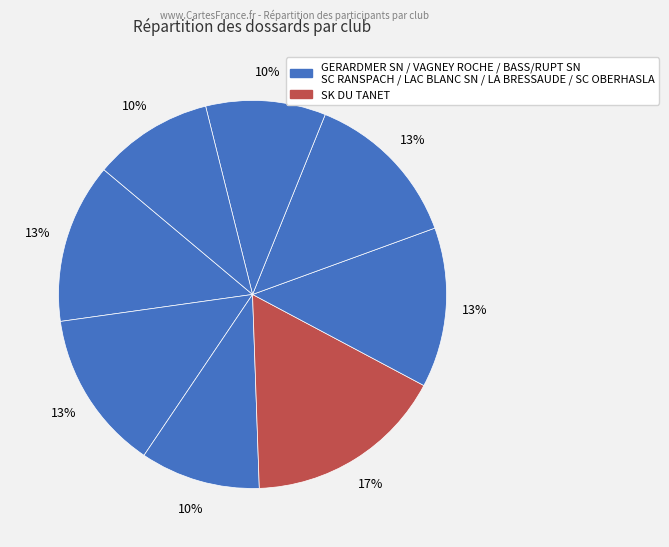

Which slice is the smallest?

BASS/RUPT SN